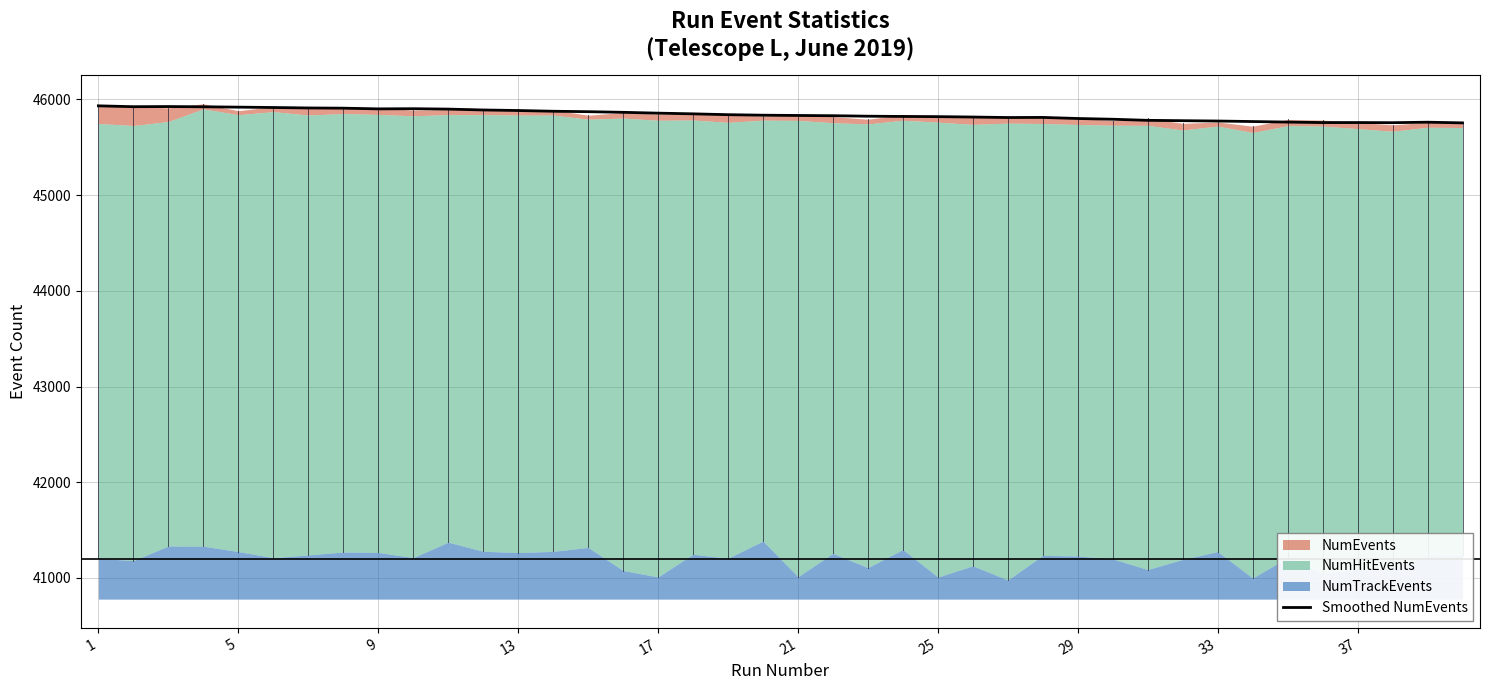

The chart shows a value of 45884.9 at 13. True or false?

True